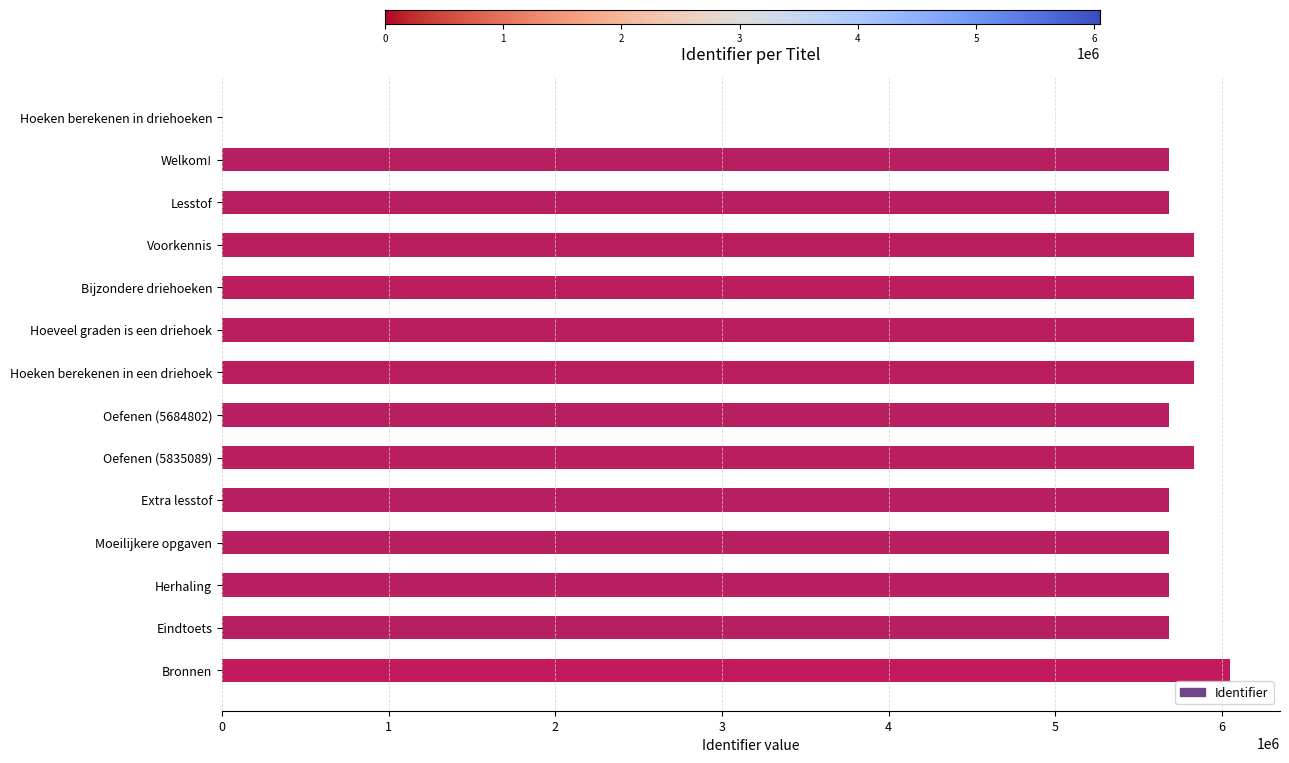

Is it true that the value at Voorkennis is 5830850?

True